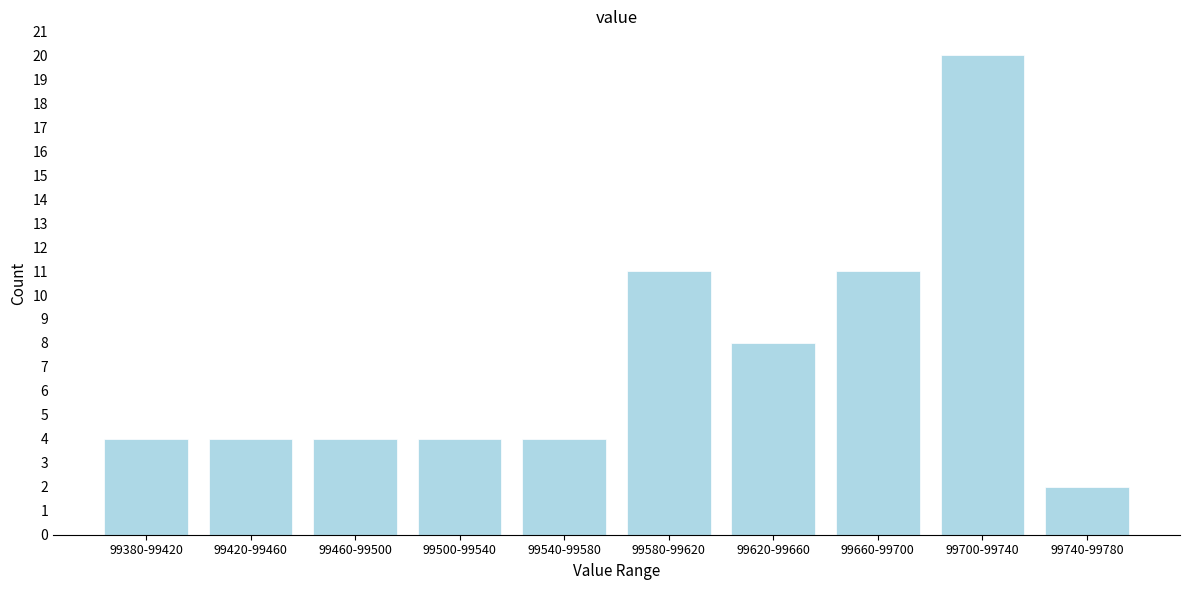

Reading left to right, extract all data points from this chart.

99380-99420=4	99420-99460=4	99460-99500=4	99500-99540=4	99540-99580=4	99580-99620=11	99620-99660=8	99660-99700=11	99700-99740=20	99740-99780=2